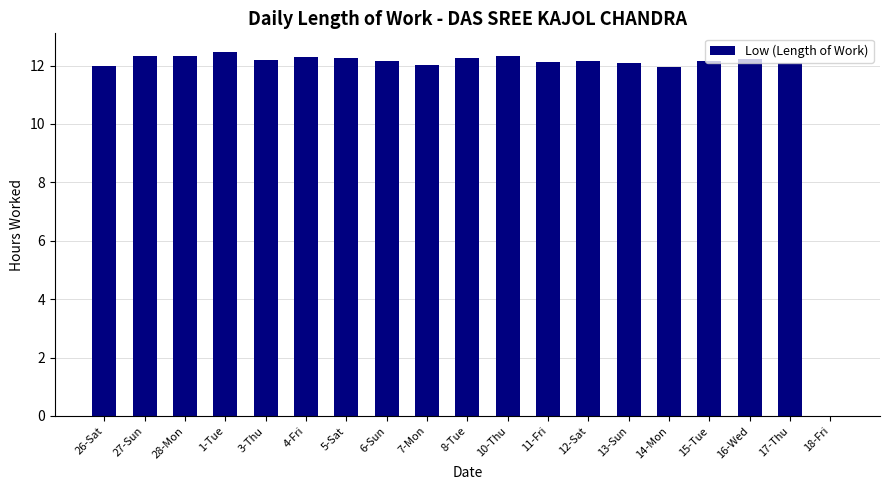

What is the sum of all values?

219.4